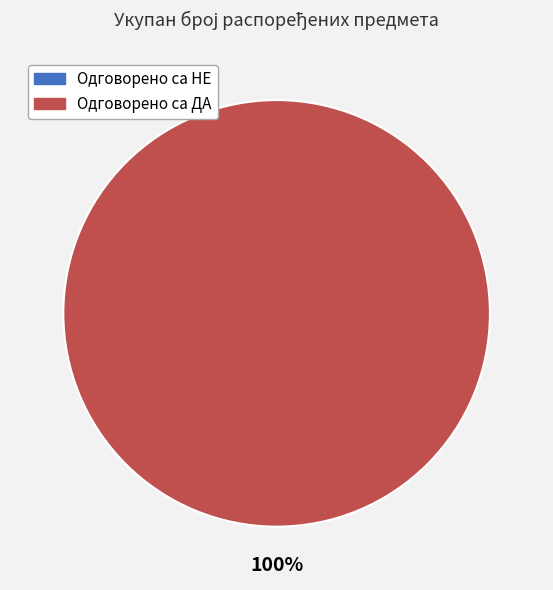

Count the number of slices in the pie.

2